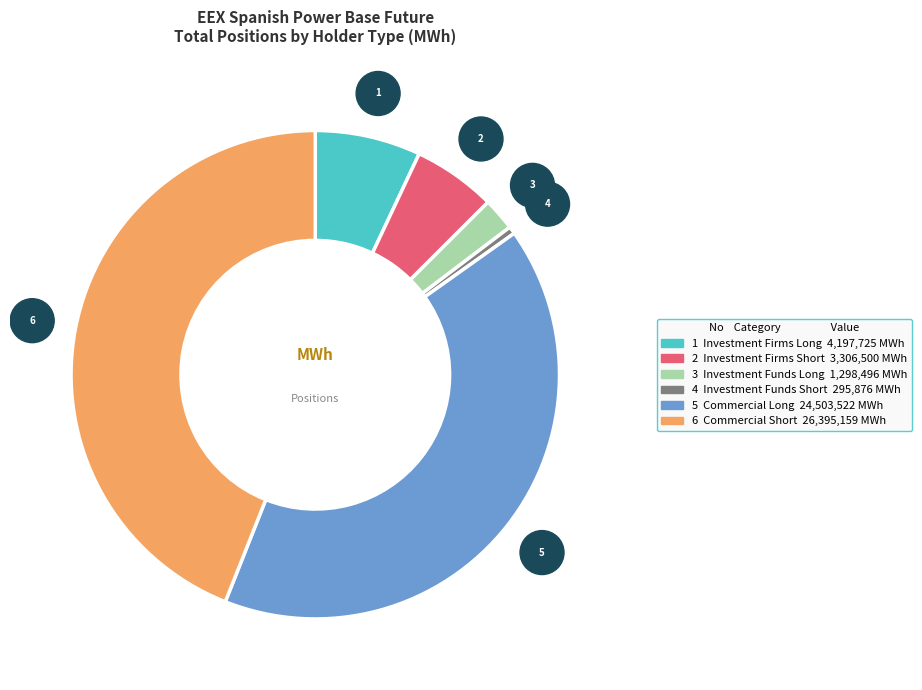

Does any single category account for the majority?

No